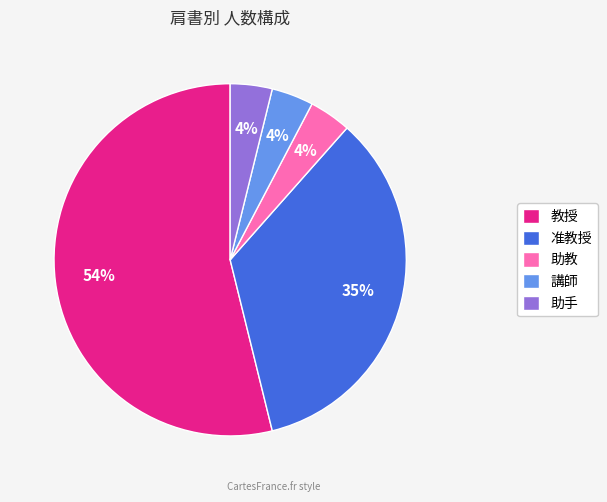

True or false: 助教 accounts for 4% of the total.

True